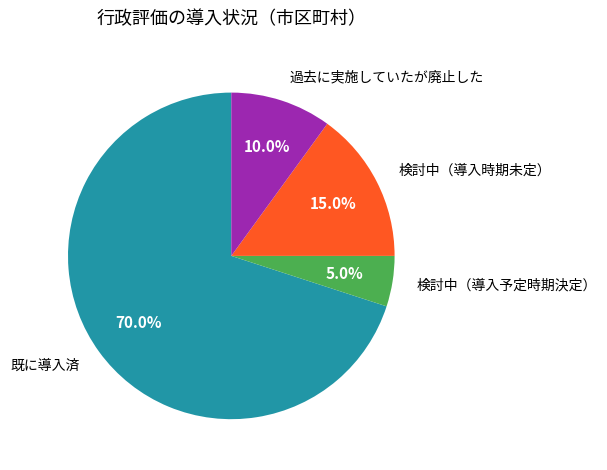

To the nearest percent, what percentage of the pie is 過去に実施していたが廃止した?

10%